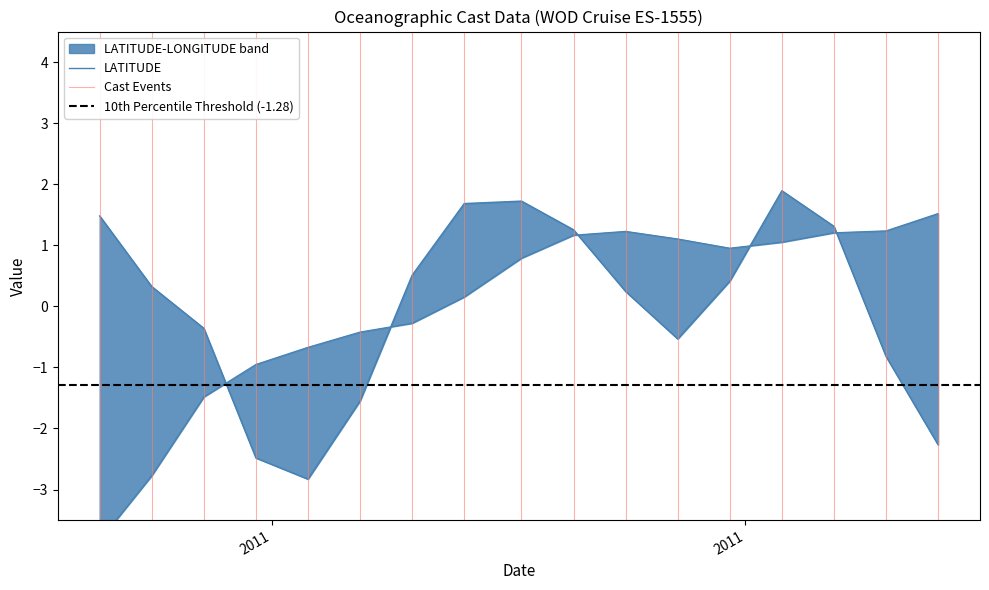

How many positive values does the LATITUDE series have?

10